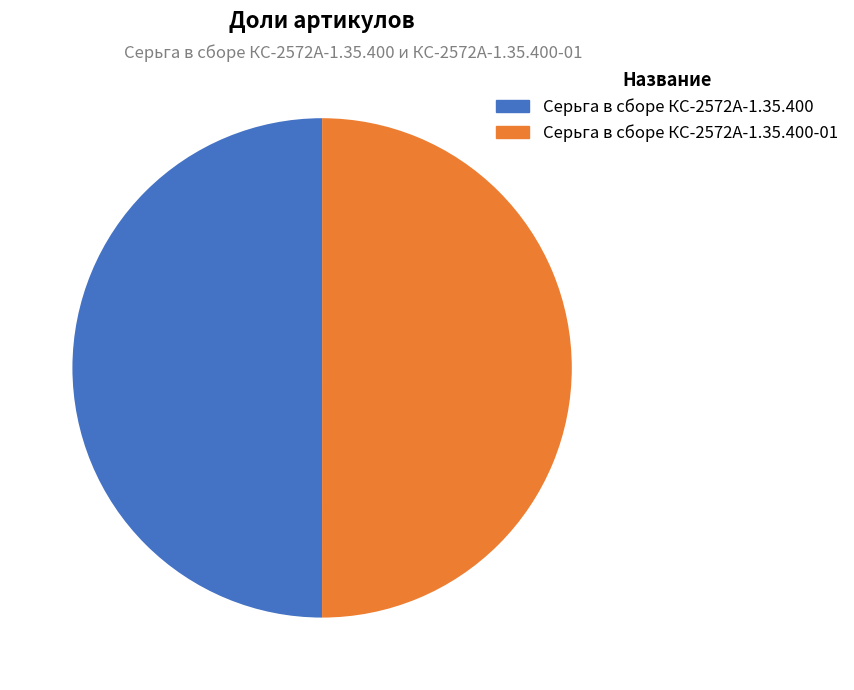

Approximately how many times larger is the value at Серьга в сборе КС-2572А-1.35.400 compared to Серьга в сборе КС-2572А-1.35.400-01?

1.0